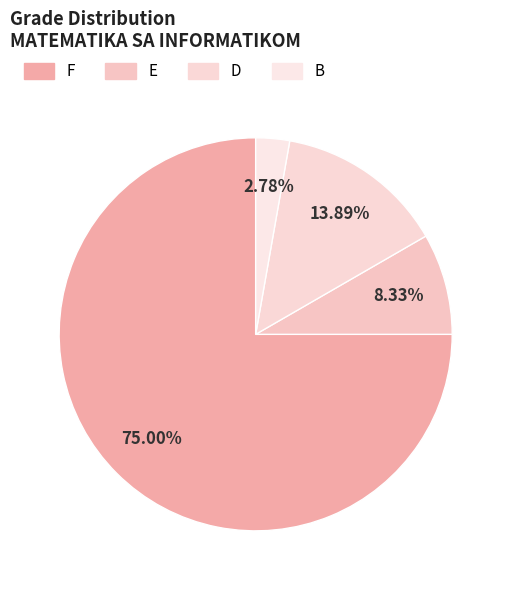

What is the smallest slice in the pie chart?

B